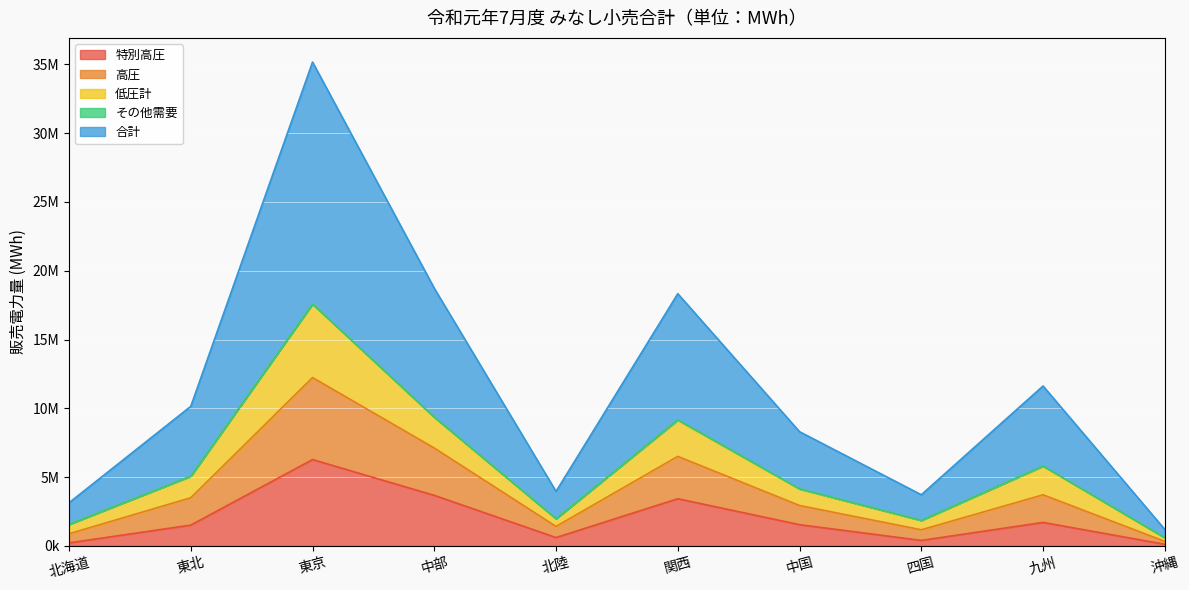

True or false: 特別高圧 and 合計 intersect in this chart.

False